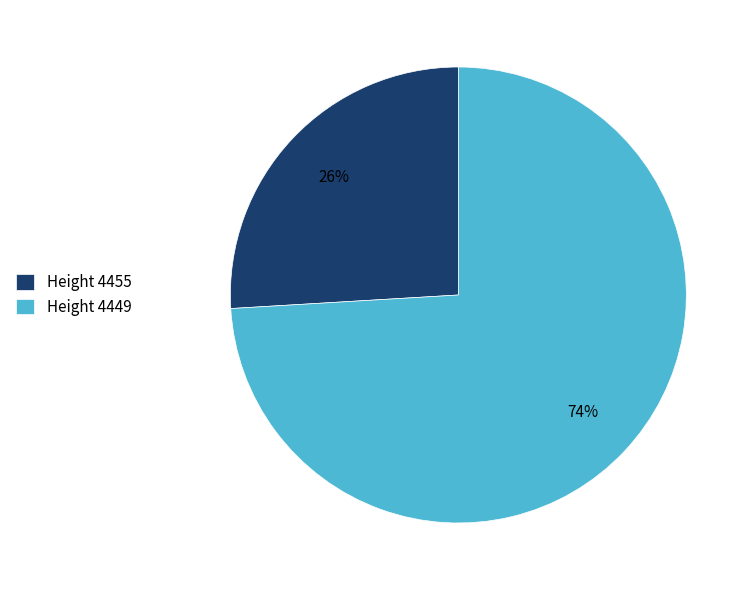

Rank the categories by value from highest to lowest.

Height 4449, Height 4455